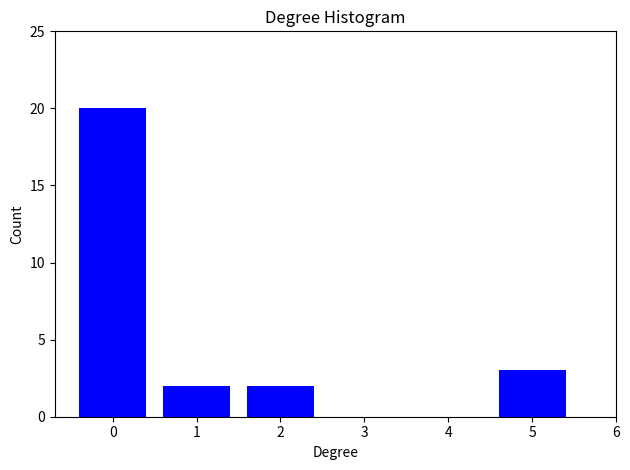

Reading left to right, what are all the values shown in this chart?

0=20	1=2	2=2	3=0	4=0	5=3